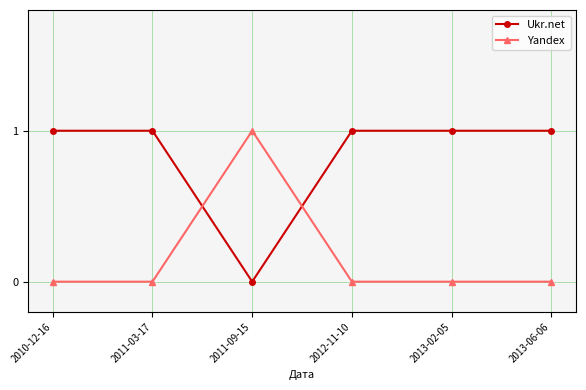

At which category does Ukr.net reach its first local valley?

2011-09-15